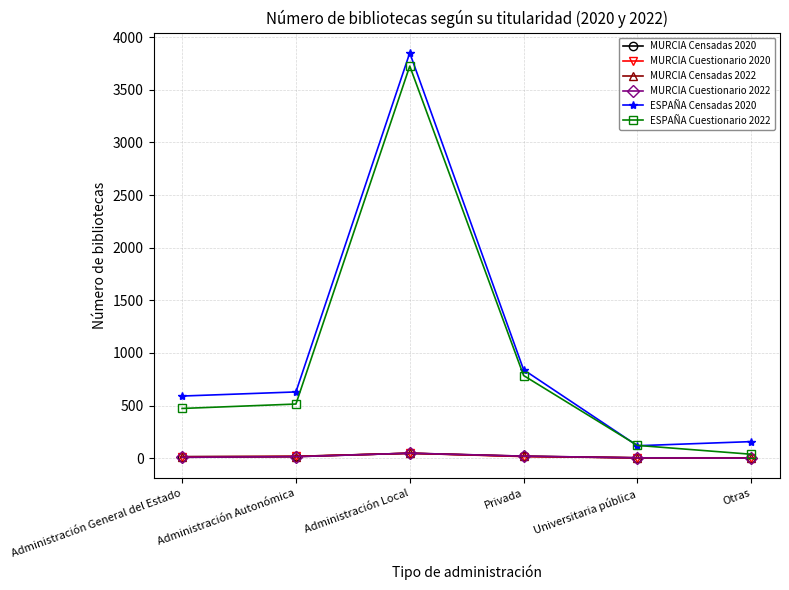

Which series has the widest spread of values?

ESPAÑA Censadas 2020